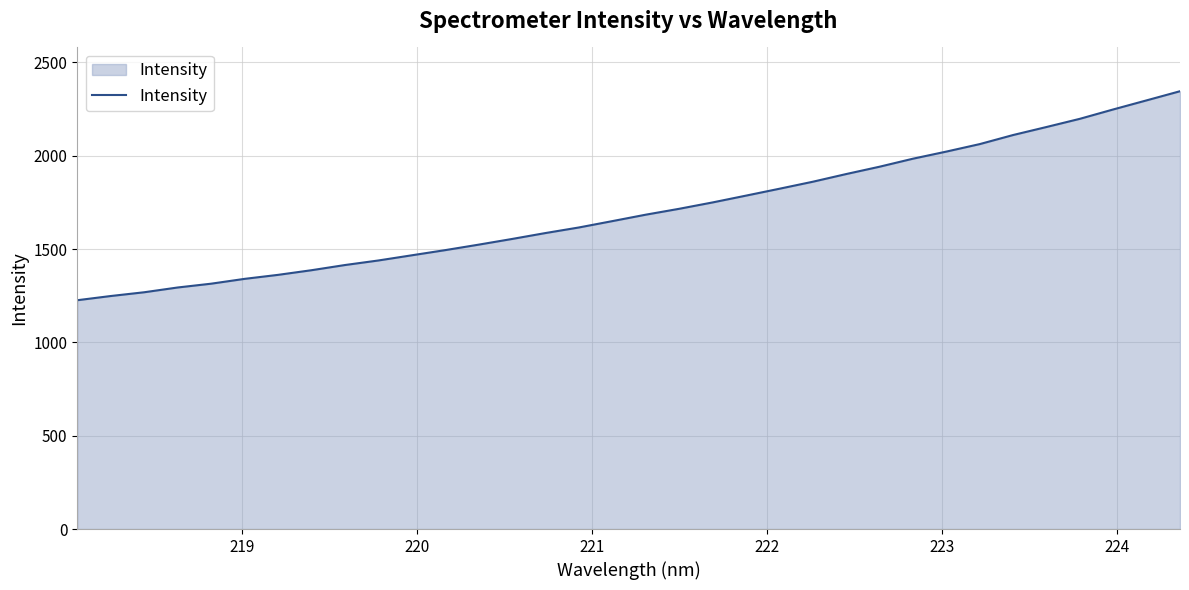

What is the difference between the maximum and minimum values?

1119.8